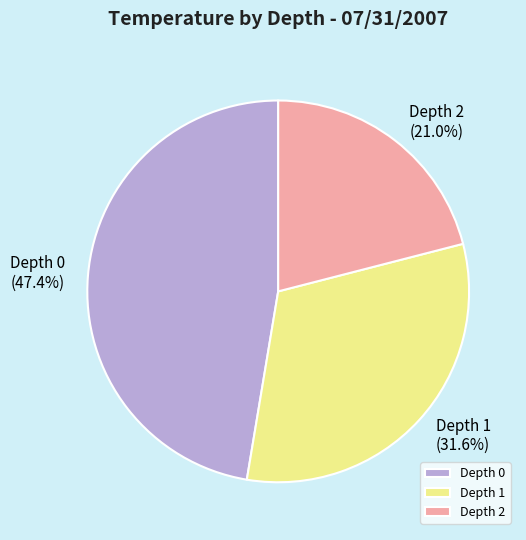

Rank the categories by value from highest to lowest.

Depth 0, Depth 1, Depth 2